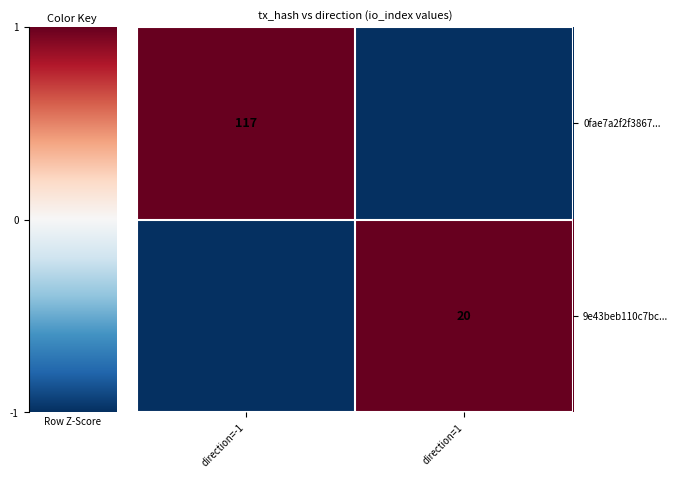

How many positive values does the 9e43beb110c7bc... series have?

1